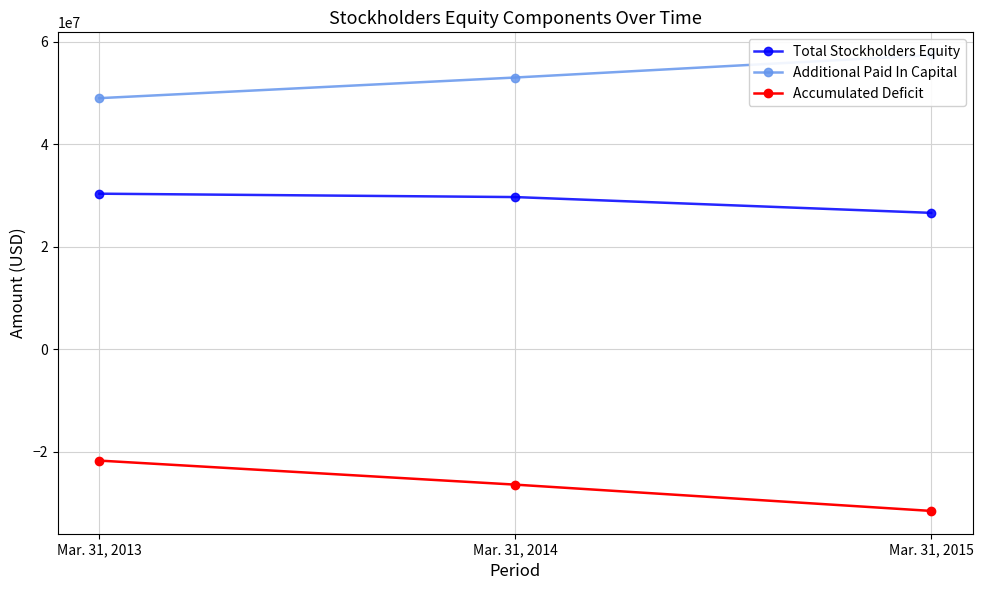

What is the minimum value shown in the chart?

-31517040